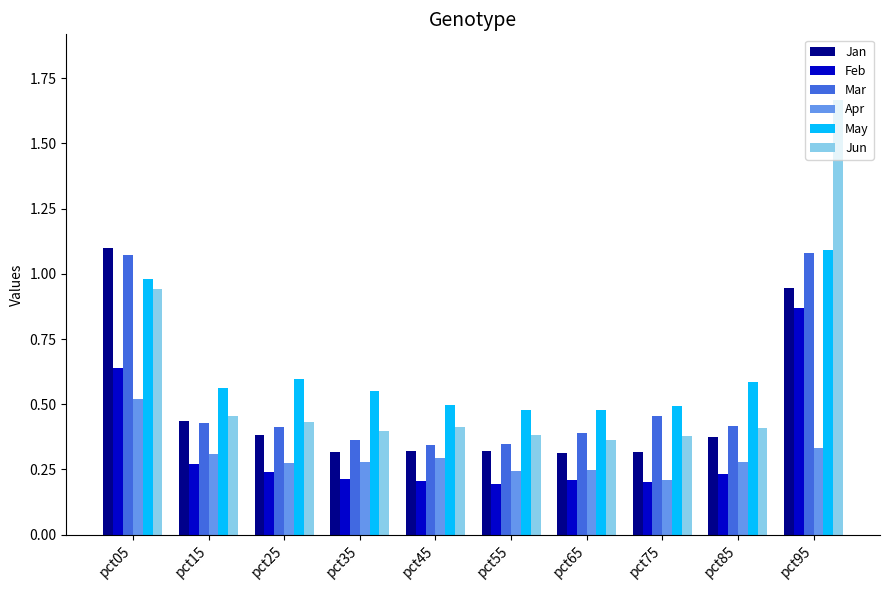

The value of Apr at pct35 is 0.4. True or false?

False